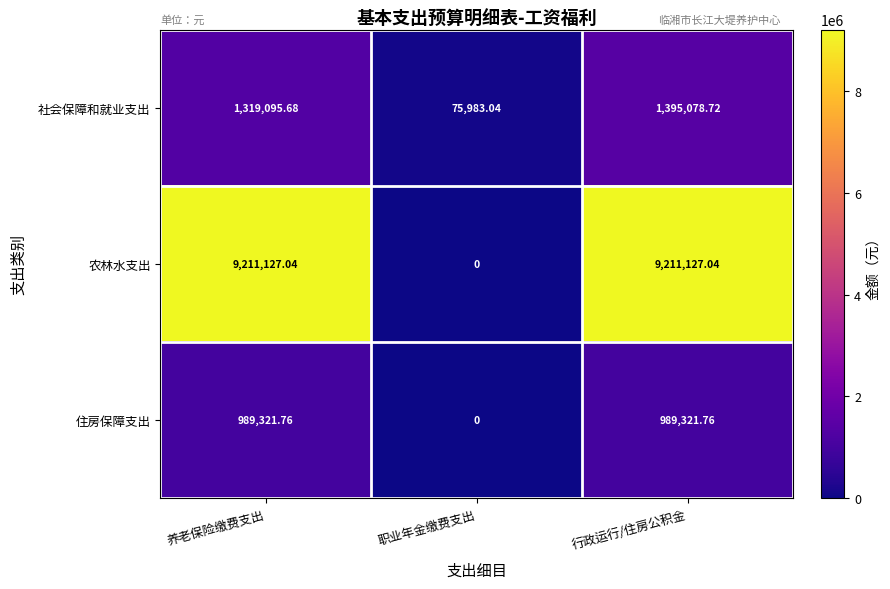

Which series has the widest spread of values?

农林水支出